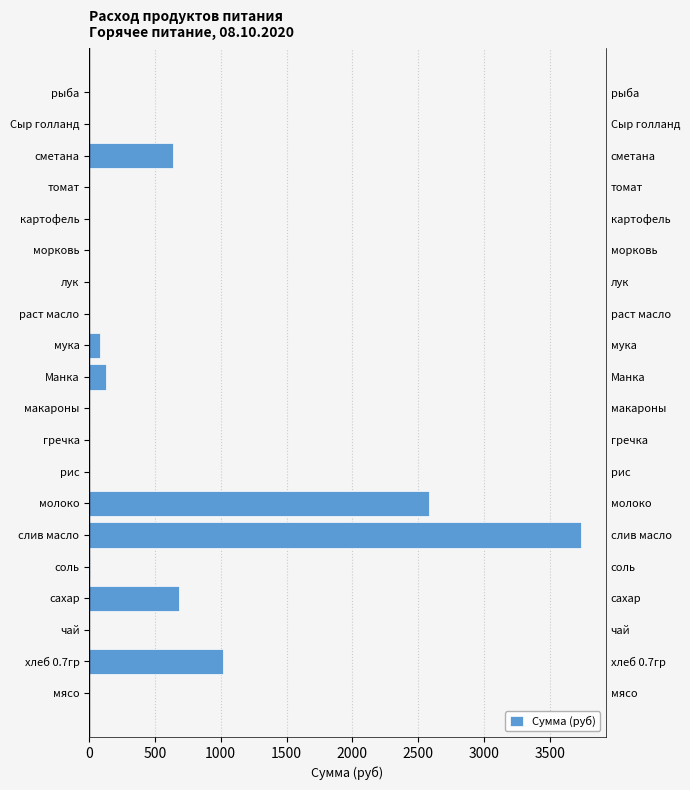

Does the chart contain any negative values?

No